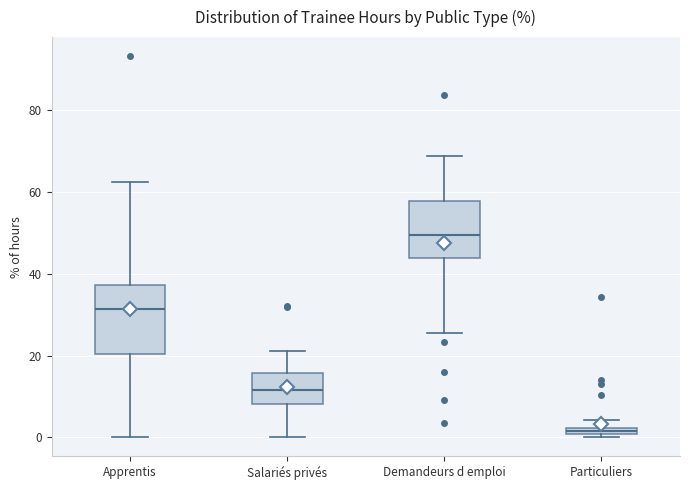

Comparing the boxes themselves (not the whiskers), which one is the tallest?

Apprentis